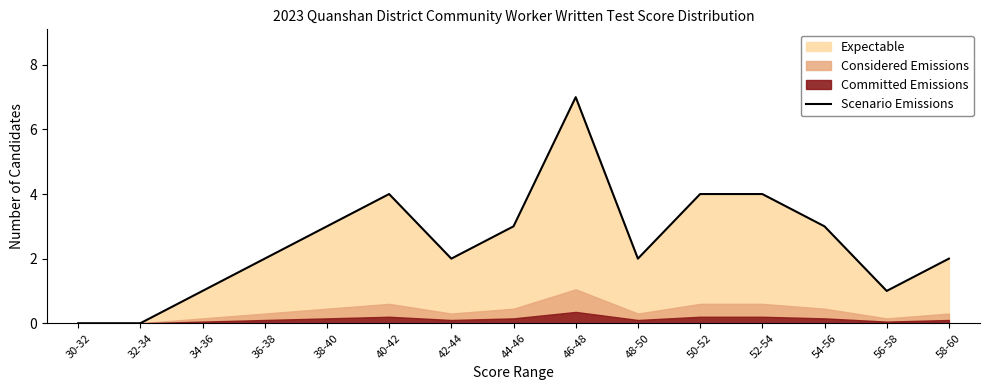

At which category does the data reach its first local valley?

42-44